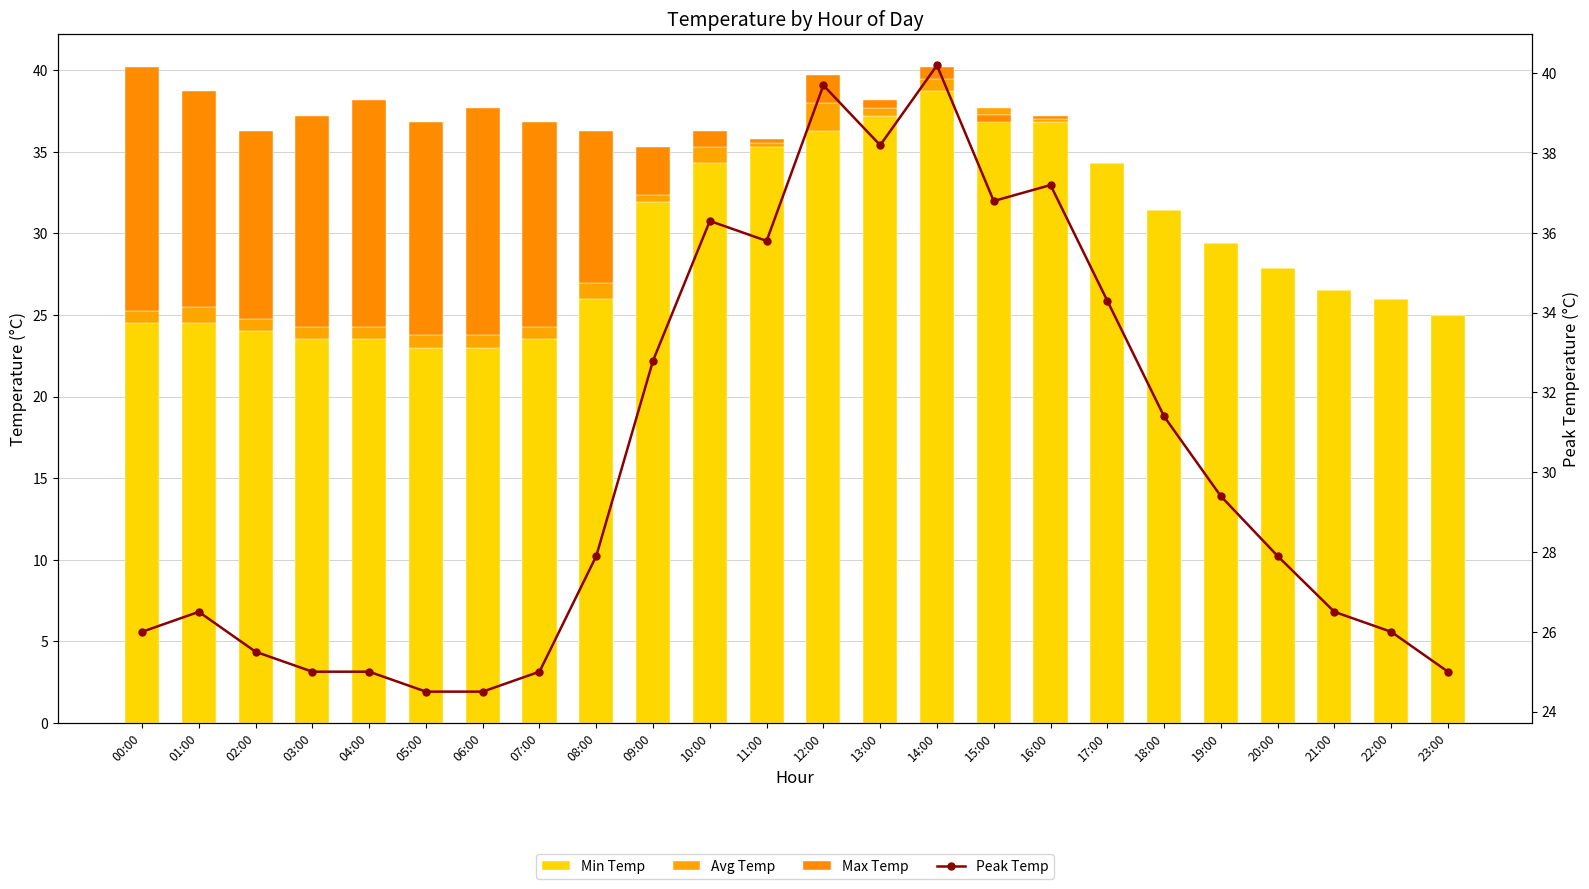

What are all the series names shown in the legend?

Min Temp, Avg Temp, Max Temp, Peak Temp